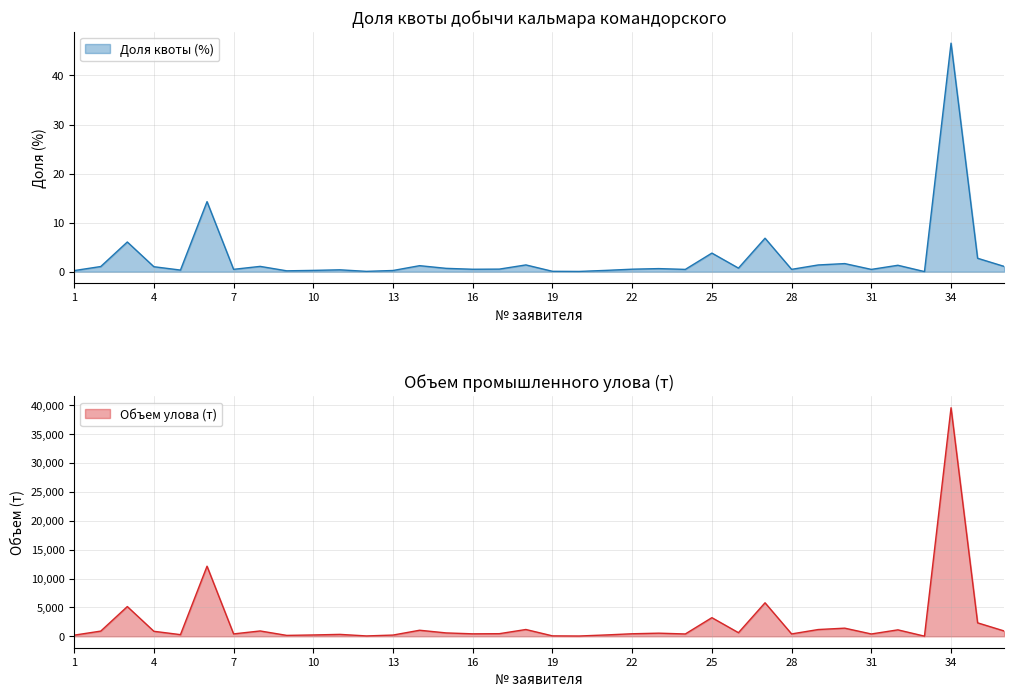

True or false: Объем улова (т) and Доля квоты (%) intersect in this chart.

False